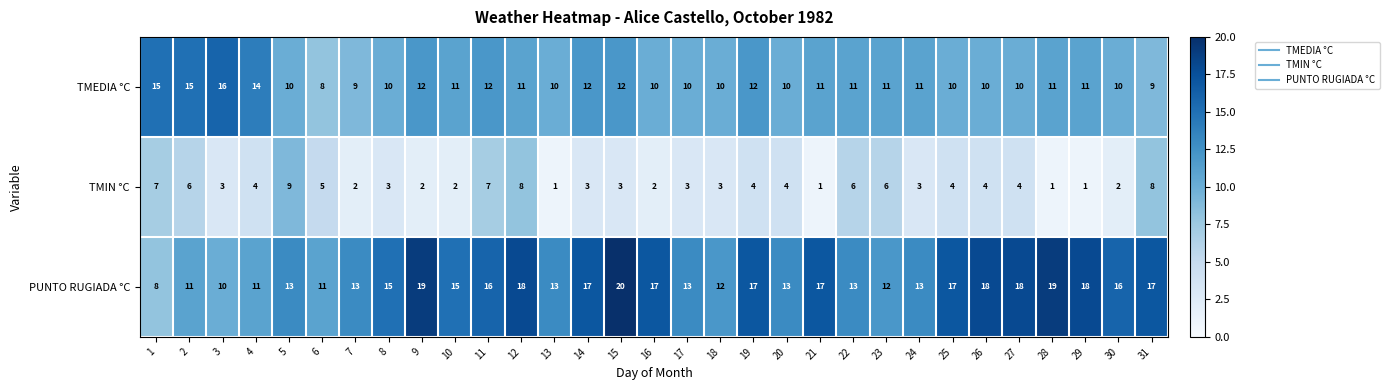

Count the number of categories in the chart.

31